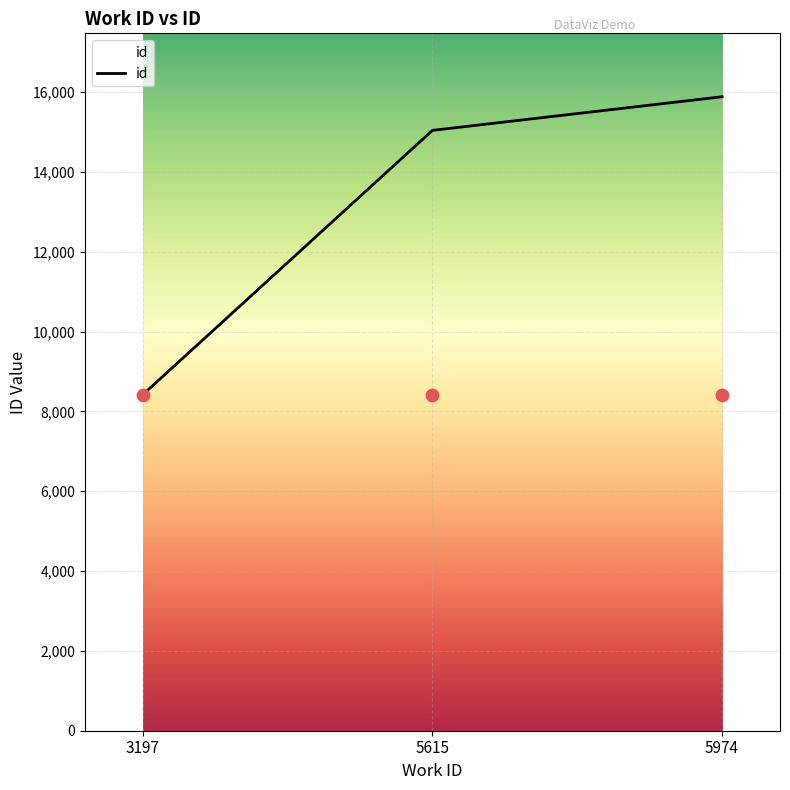

What is the change in value from 3197 to 5615?

+6621